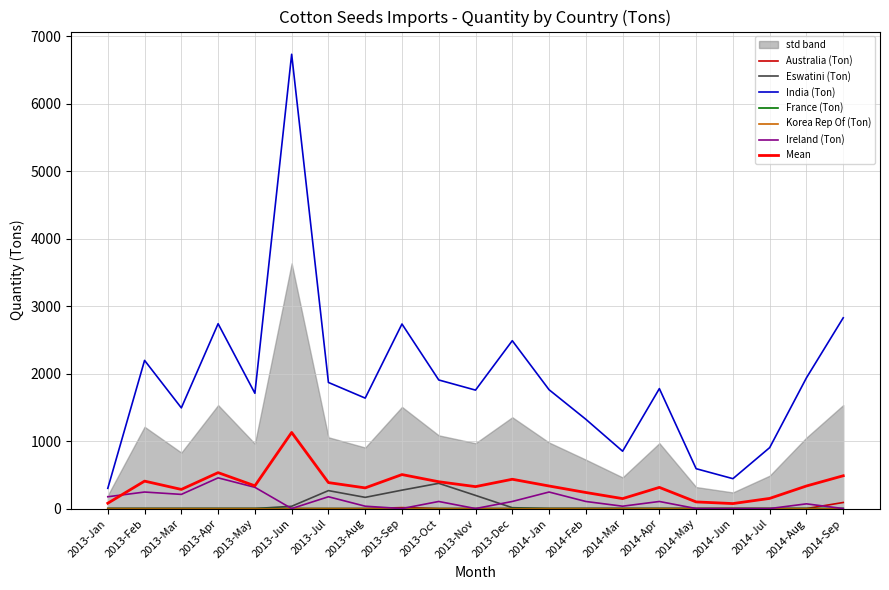

Is it true that Eswatini (Ton) equals 268.1 at 2013-Aug?

False